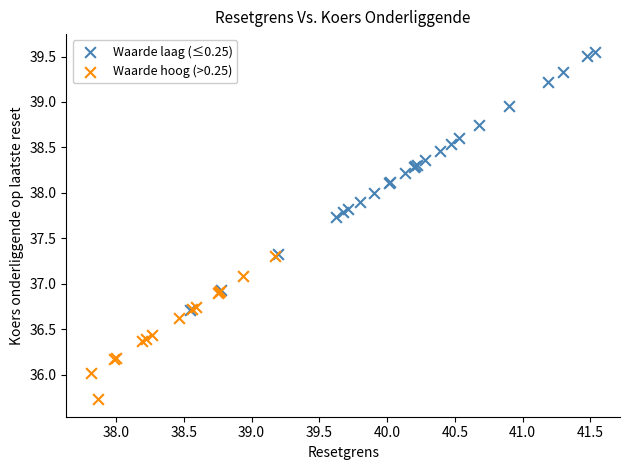

Which series reaches the maximum Y coordinate?

Waarde laag (≤0.25)